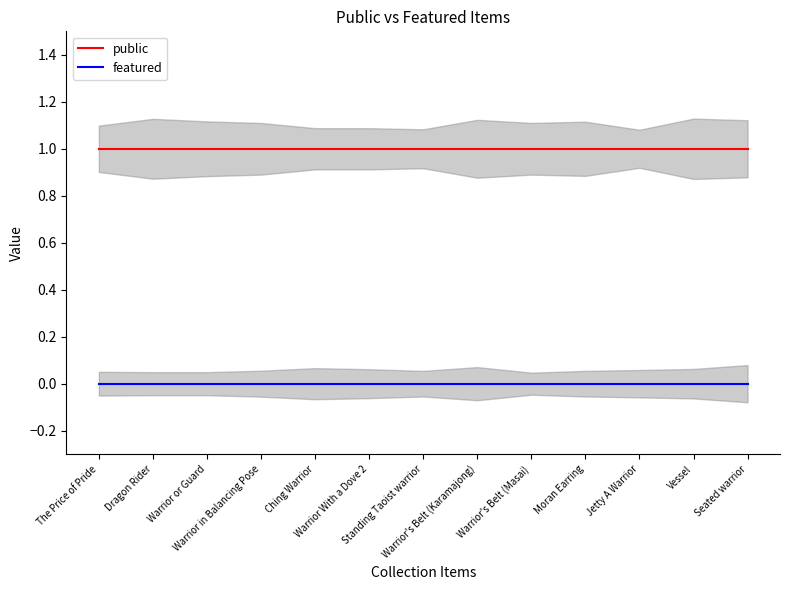

Does the chart have visible grid lines?

No